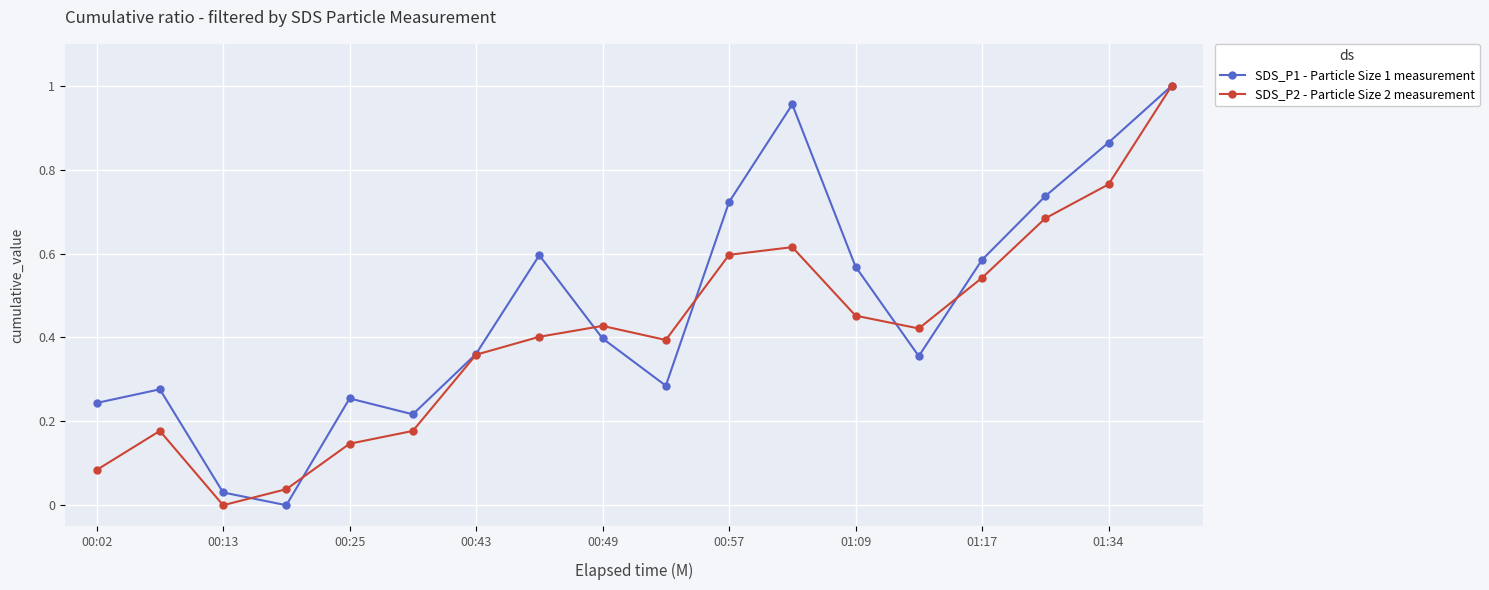

True or false: SDS_P2 - Particle Size 2 measurement has more than 2 points higher than both neighbors.

True